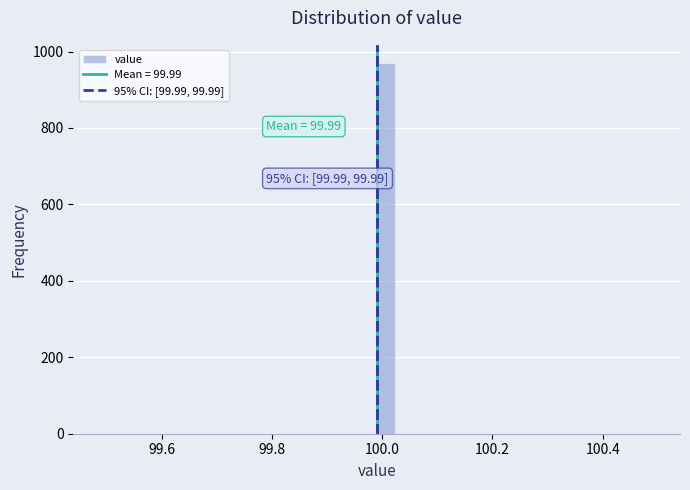

Around what value on the x-axis is the tallest bar? Give the approximate position of its centre, as read against the axis.

100.00